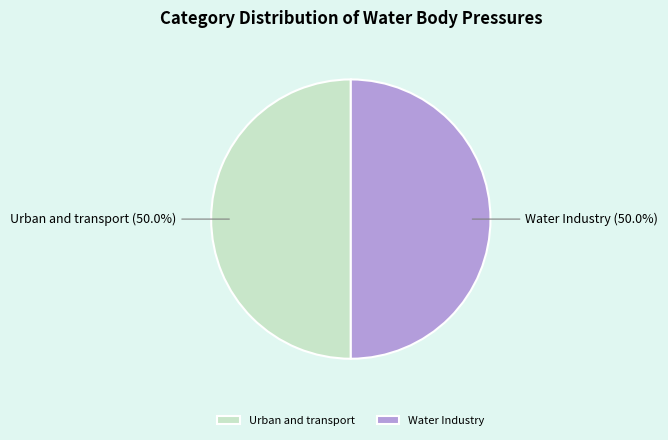

Approximately how many times larger is the value at Water Industry compared to Urban and transport?

1.0